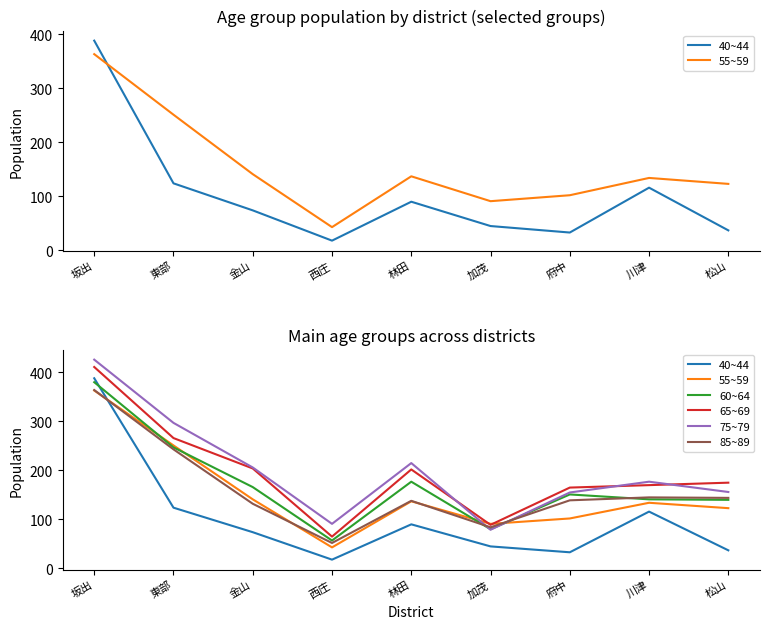

What is the spread (max minus min) of values at 林田?

125